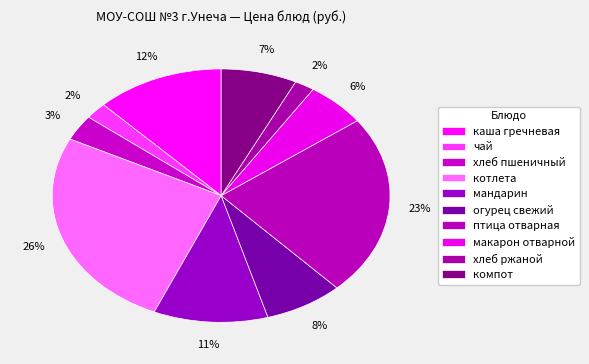

Count the number of slices in the pie.

10